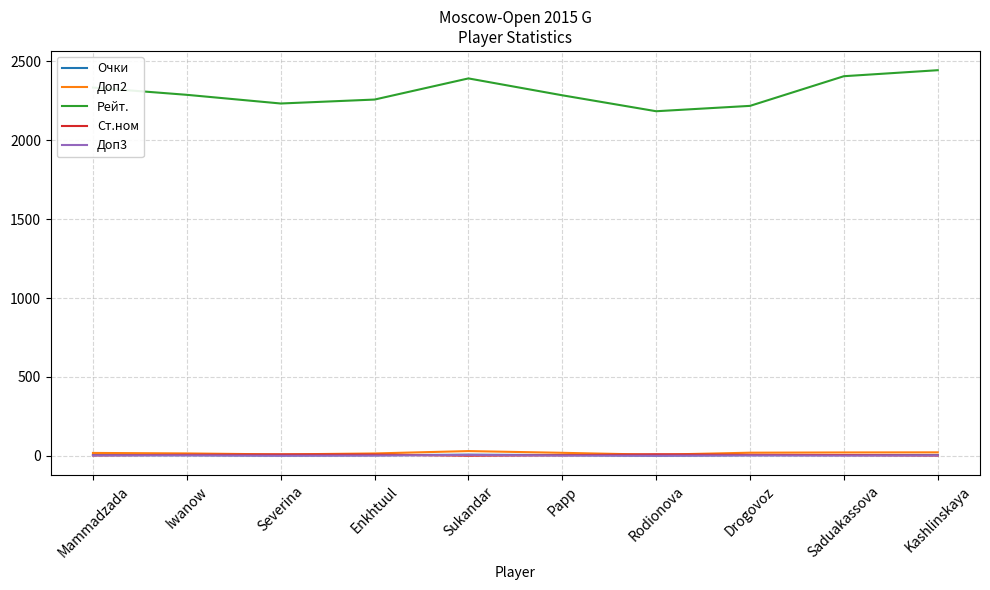

What is the greatest value displayed?

2444.0